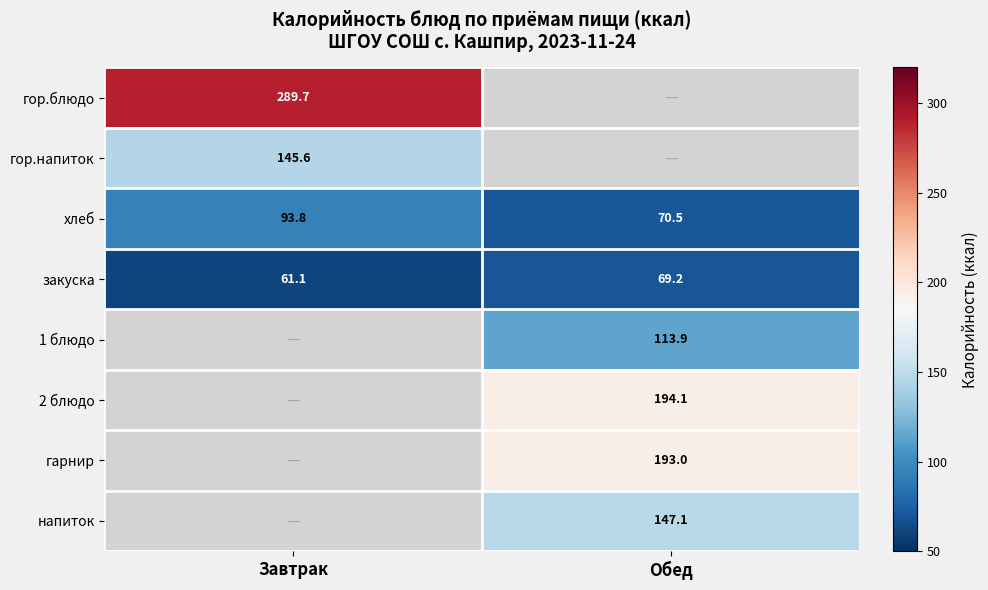

At which label does закуска first exceed 69?

Обед